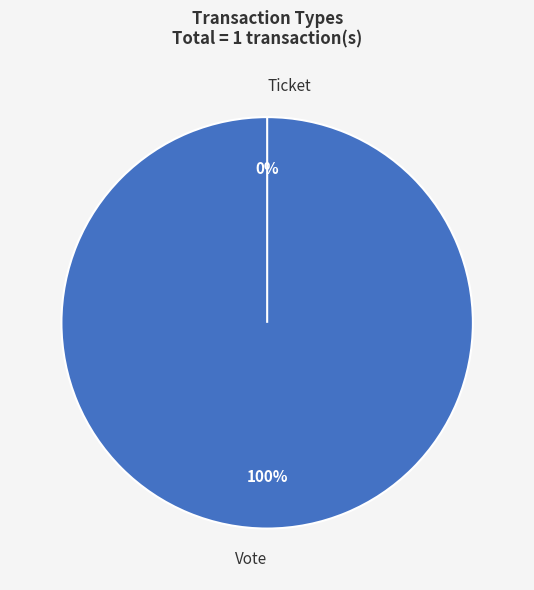

What percentage do Vote and Ticket together represent?

100.0%